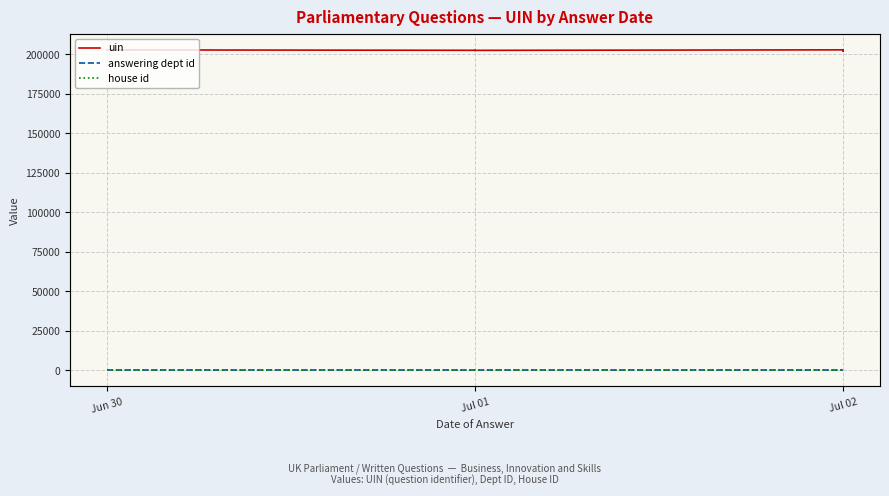

Is the value of house id at Jul 01 greater than the value of answering dept id at Jun 30?

No